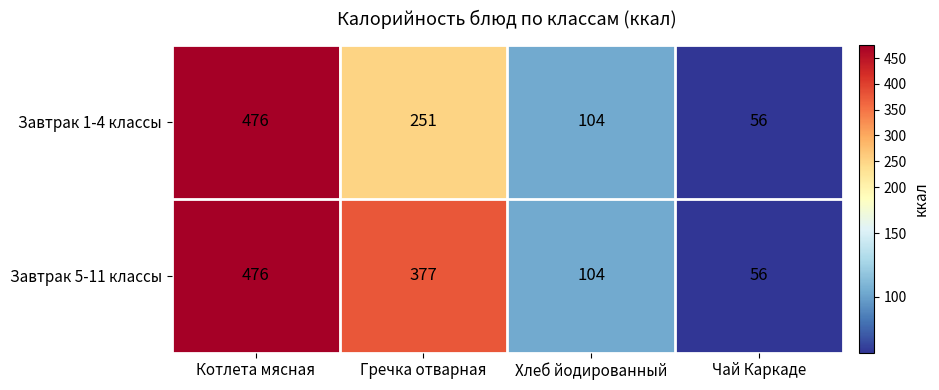

List the series in order of their overall mean, lowest first.

Завтрак 1-4 классы, Завтрак 5-11 классы